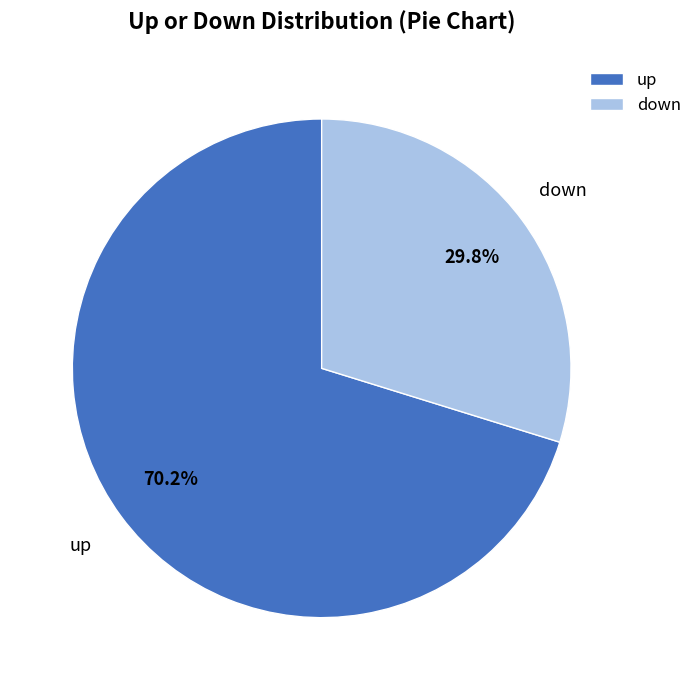

True or false: up accounts for 58% of the total.

False